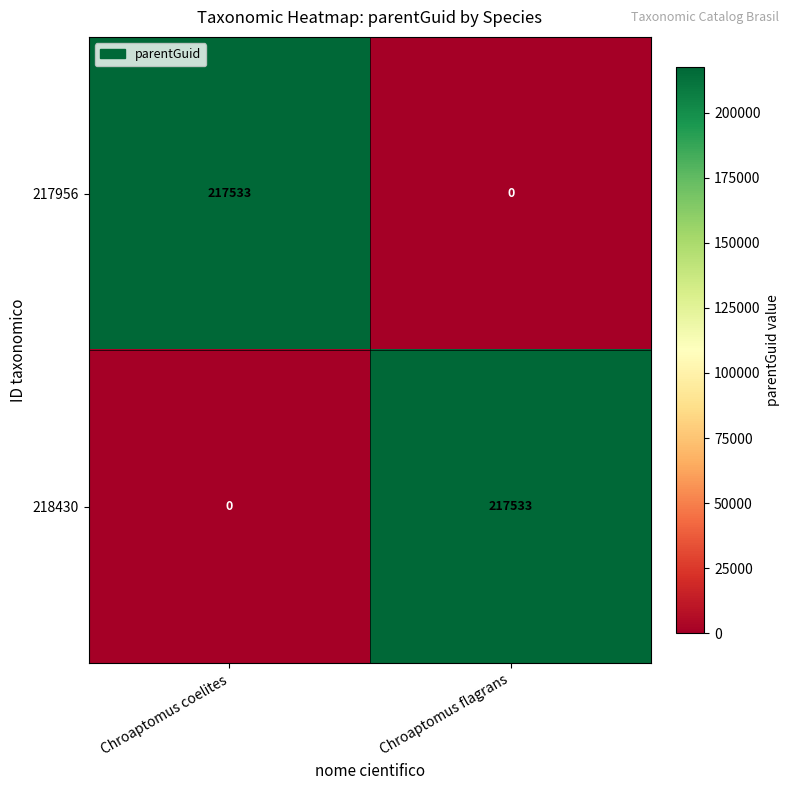

At which label does 217956 reach its minimum?

Chroaptomus flagrans